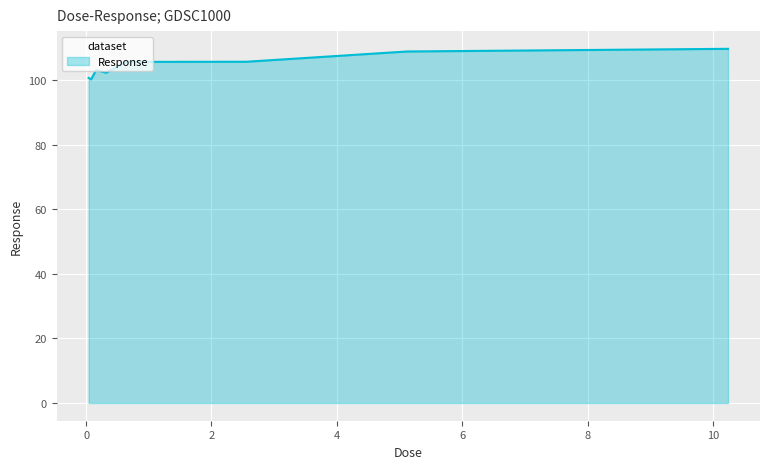

What is the greatest value displayed?

109.8